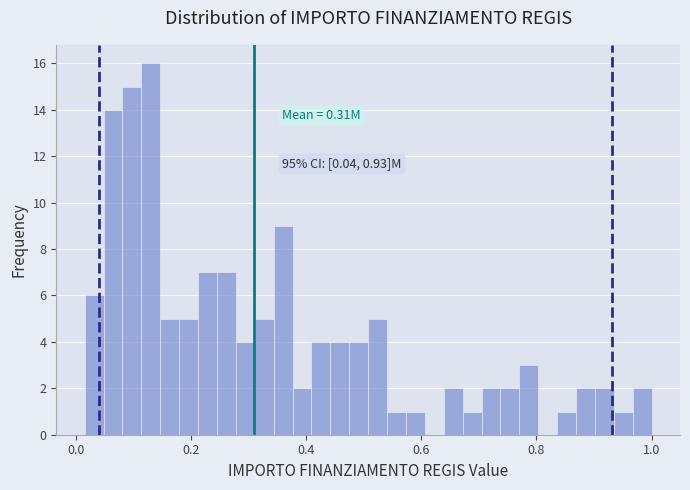

Read against the x-axis, roughly where is the centre of the tallest bar?

0.14